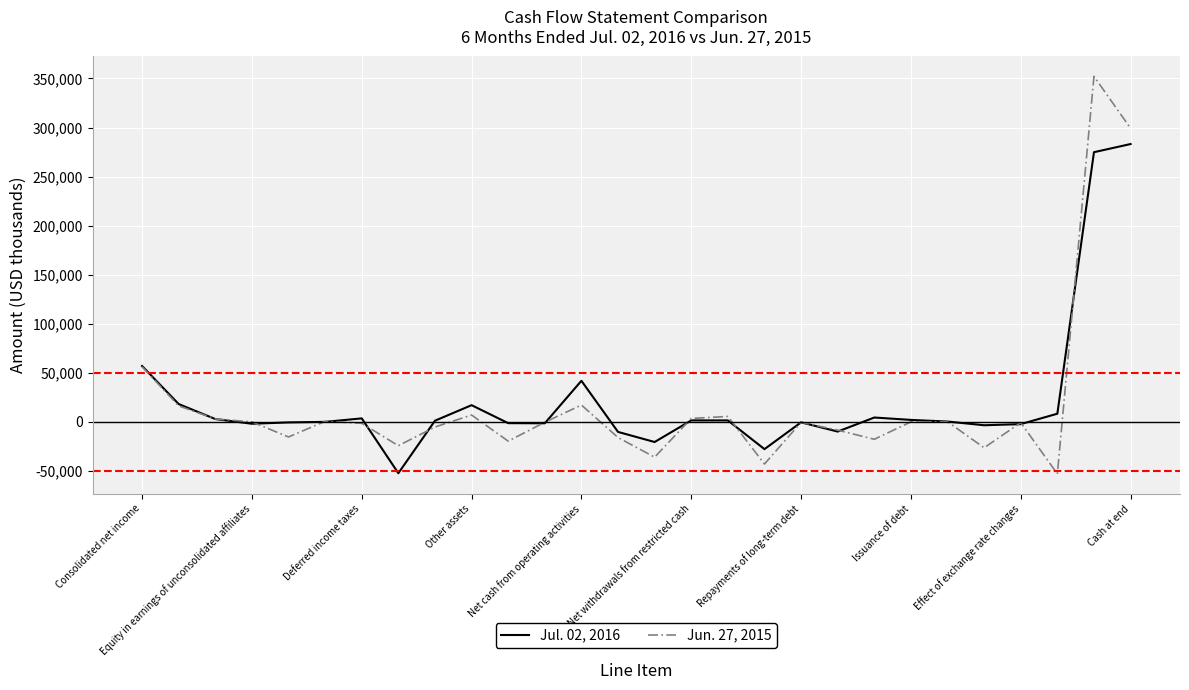

What is the smallest value displayed?

-52987